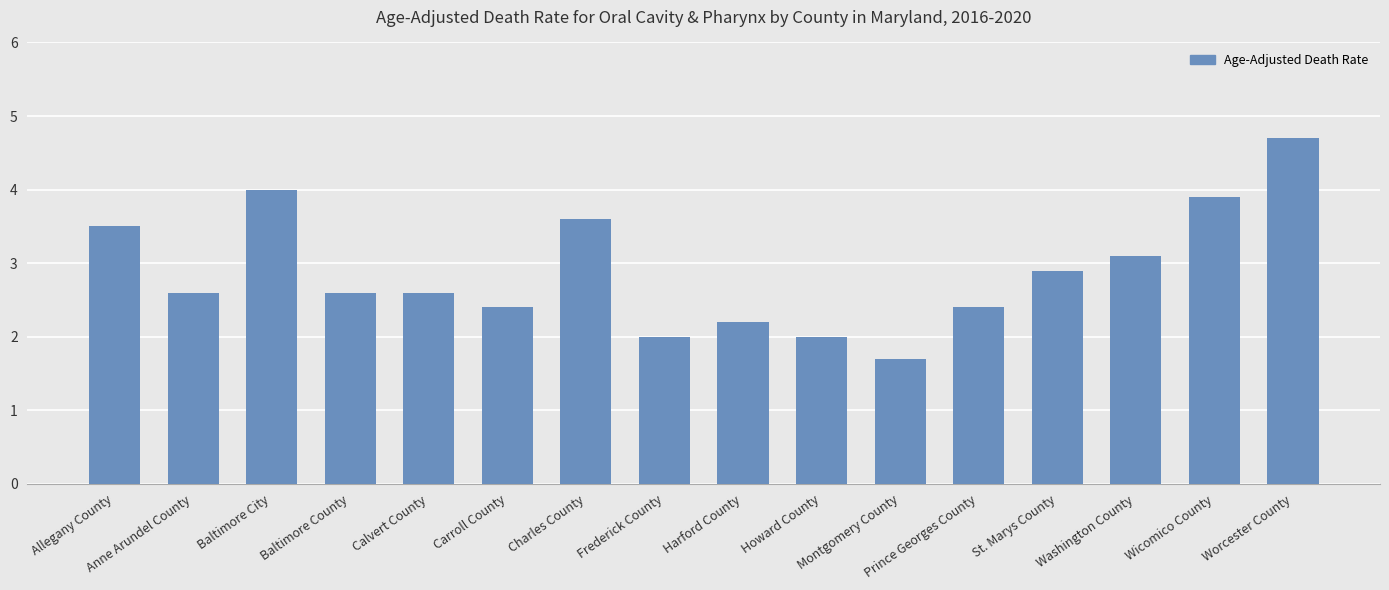

What is the change in value from Anne Arundel County to Carroll County?

-0.2